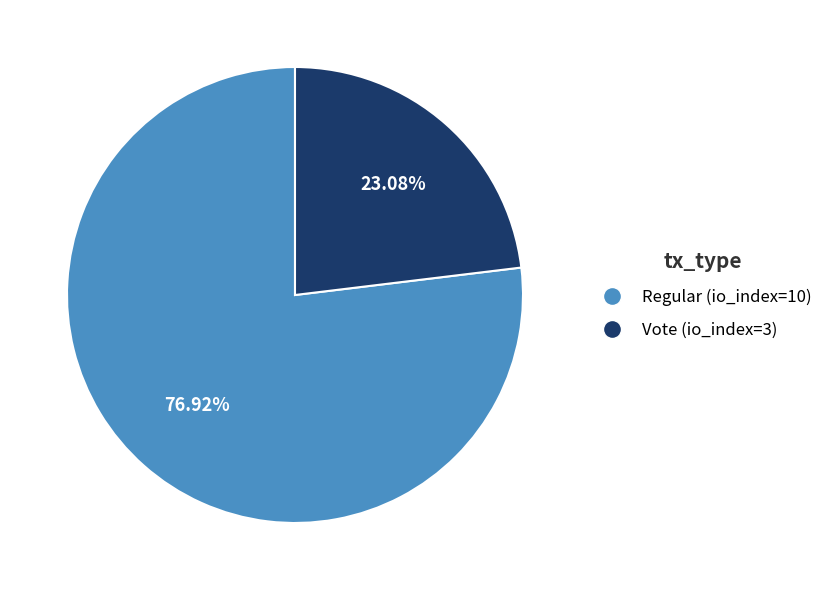

Combined, what portion of the pie is Regular (io_index=10) and Vote (io_index=3)?

100.0%